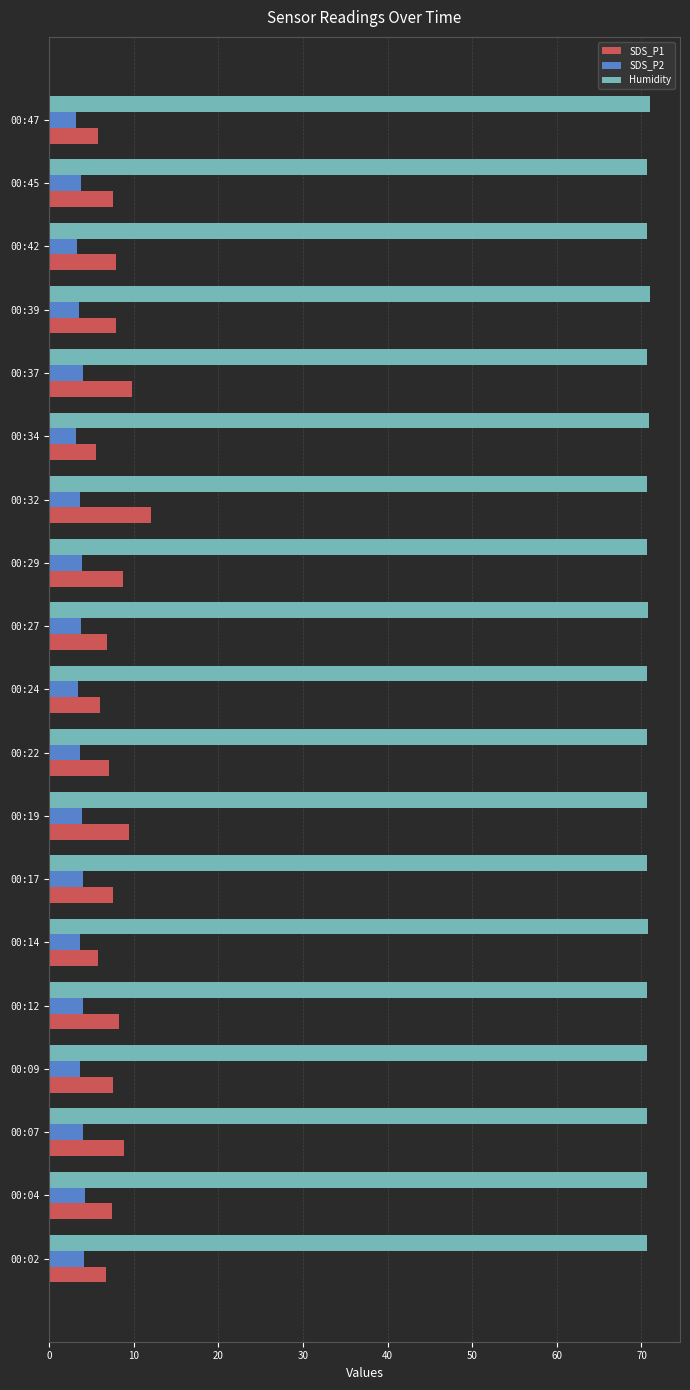

True or false: SDS_P1 has a value of 8.3 at 00:12.

True